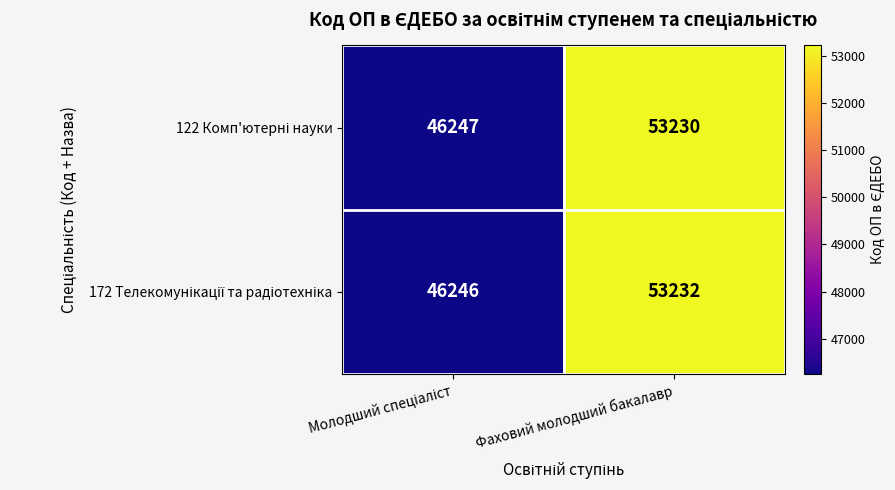

At which category is the sum across all series the highest?

Фаховий молодший бакалавр